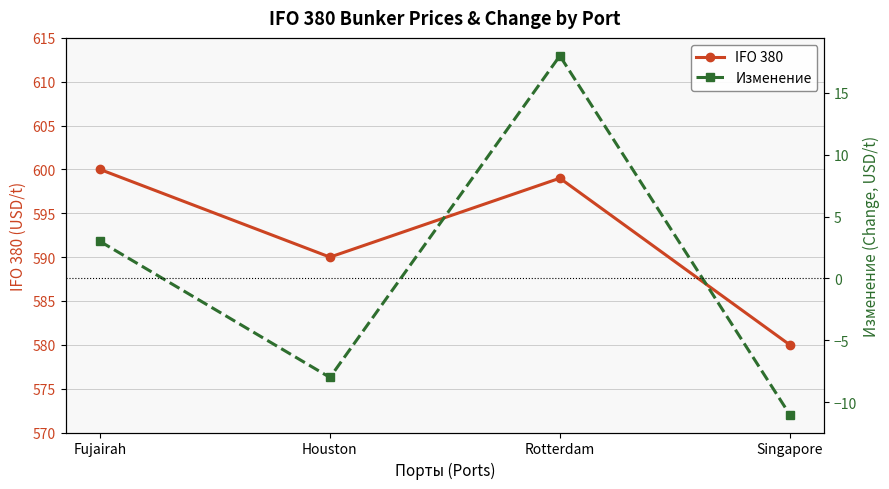

Is it true that Изменение equals 4 at Fujairah?

False